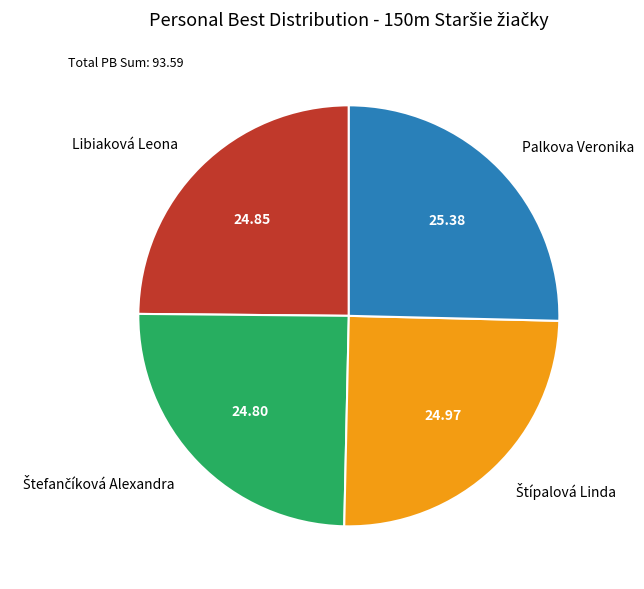

Do Palkova Veronika and Libiaková Leona together represent more than half of the pie?

Yes